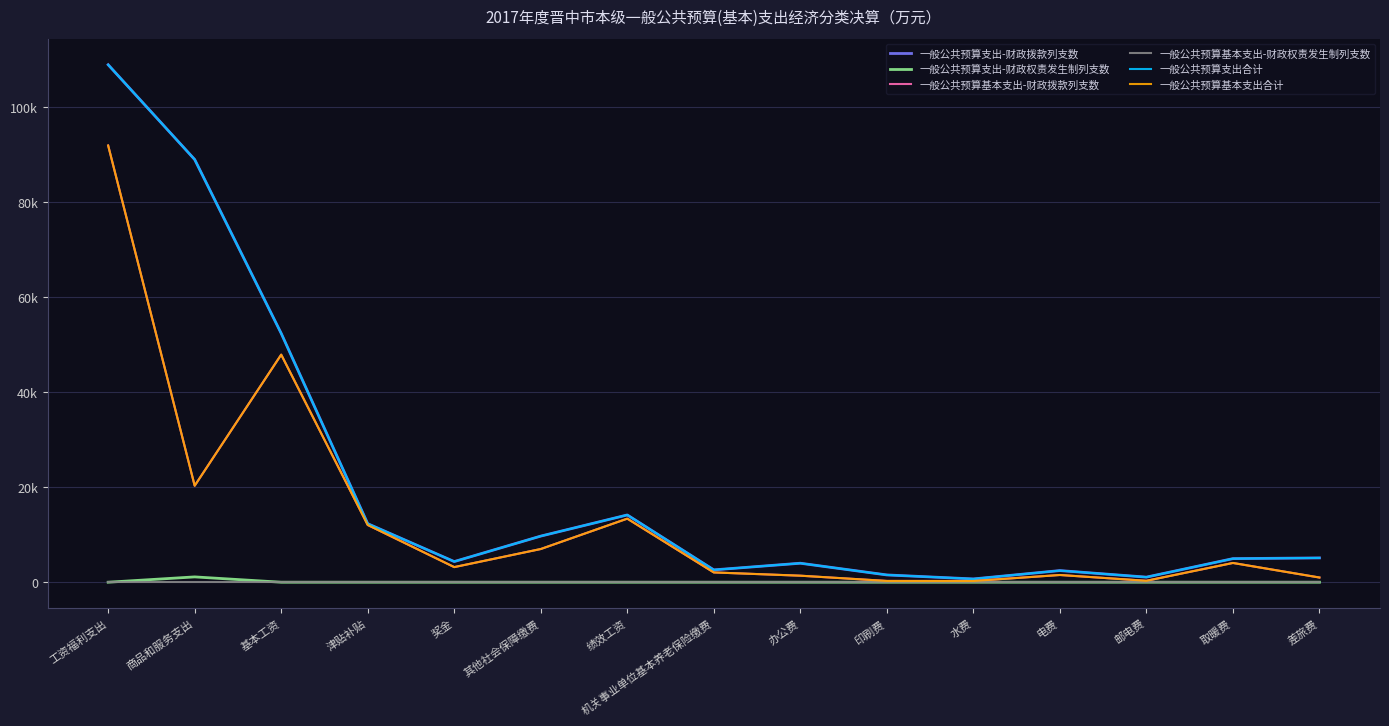

Does the chart display data point markers on the line(s)?

No